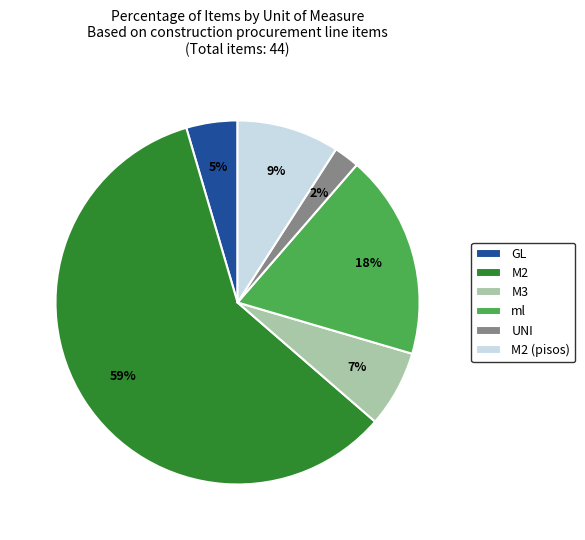

What percentage is the M2 slice, to the nearest percent?

59%